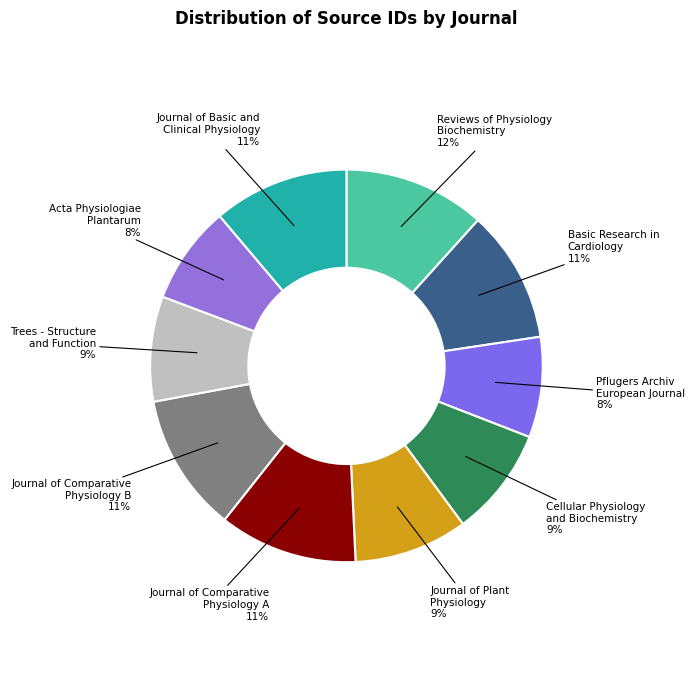

Approximately how many times larger is the value at Cellular Physiology and Biochemistry compared to Trees - Structure and Function?

1.0